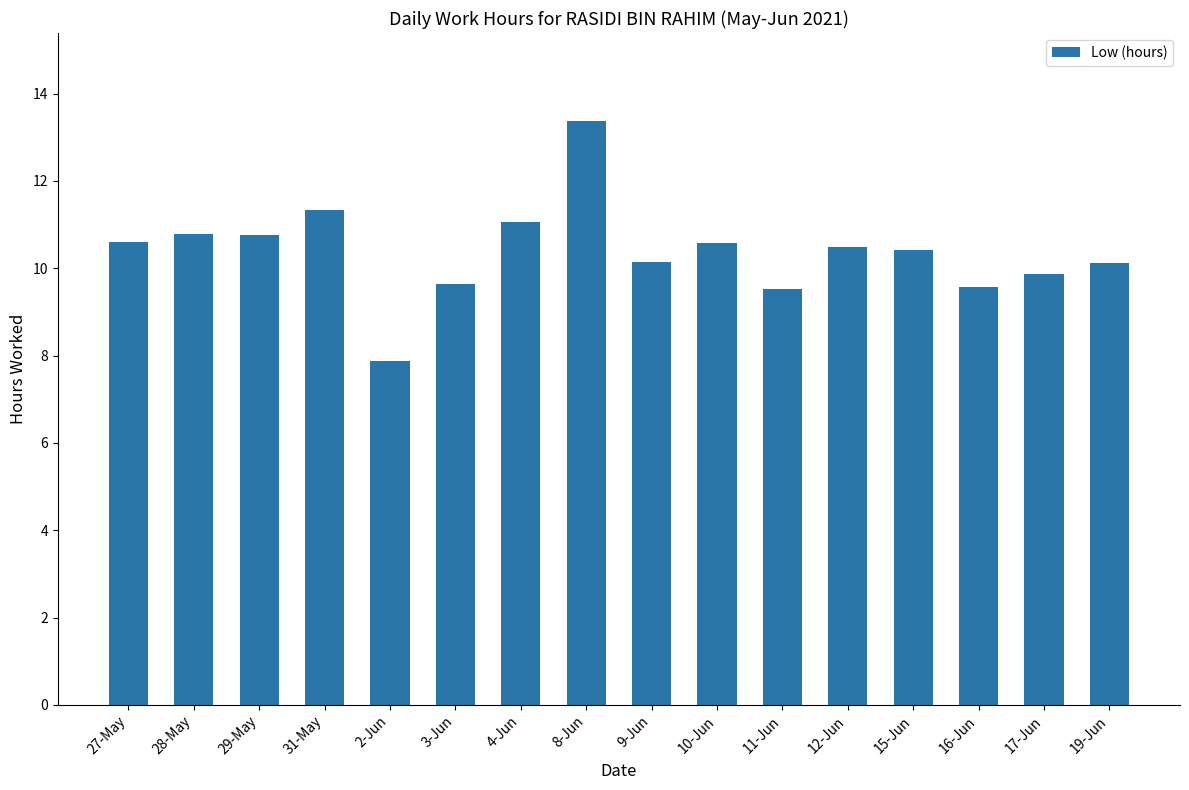

Is it true that the value at 19-Jun is 4.0?

False